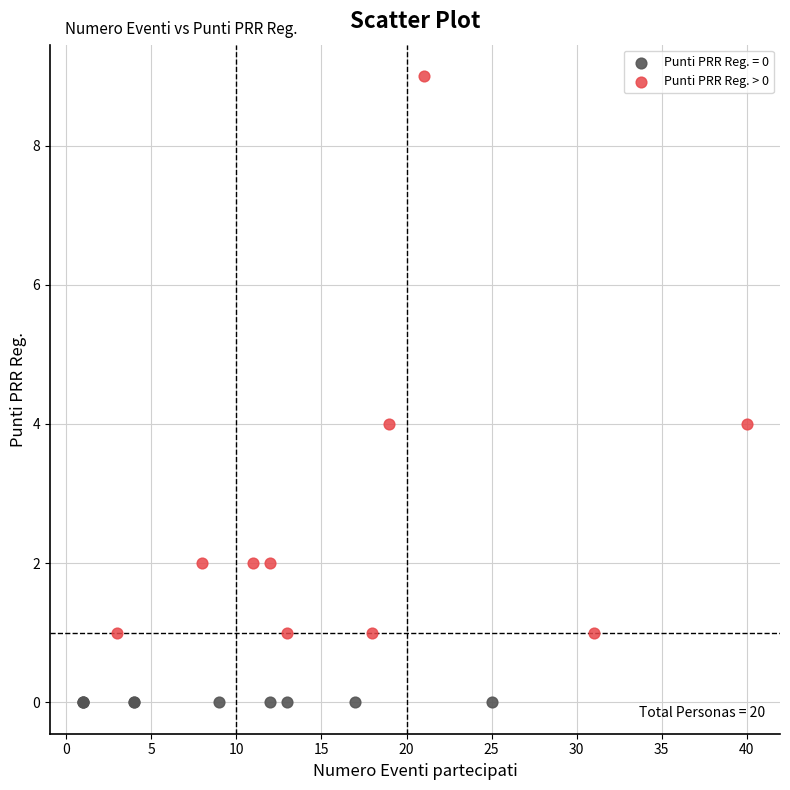

Which series reaches the maximum Y coordinate?

Punti PRR Reg. > 0